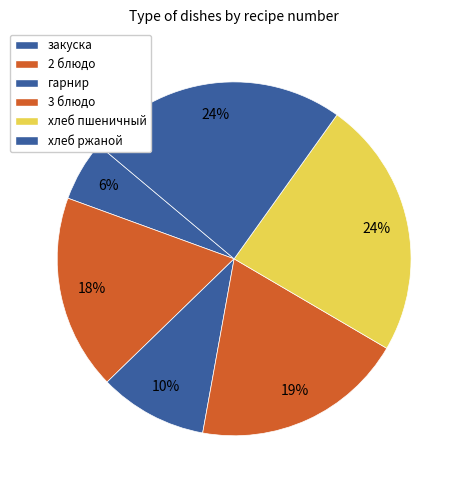

Which category has the smallest portion of the pie?

закуска